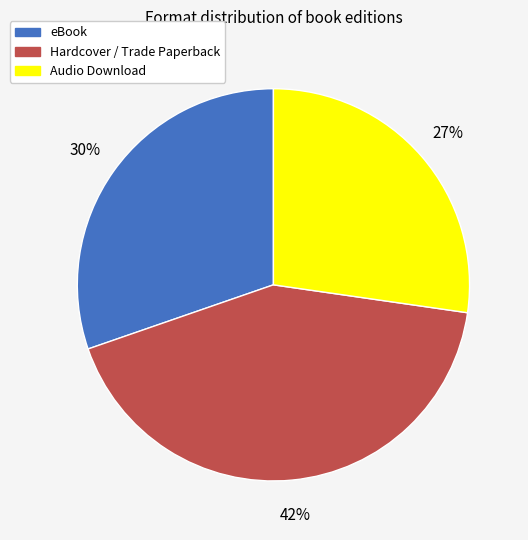

What percentage is the Hardcover / Trade Paperback slice, to the nearest percent?

42%